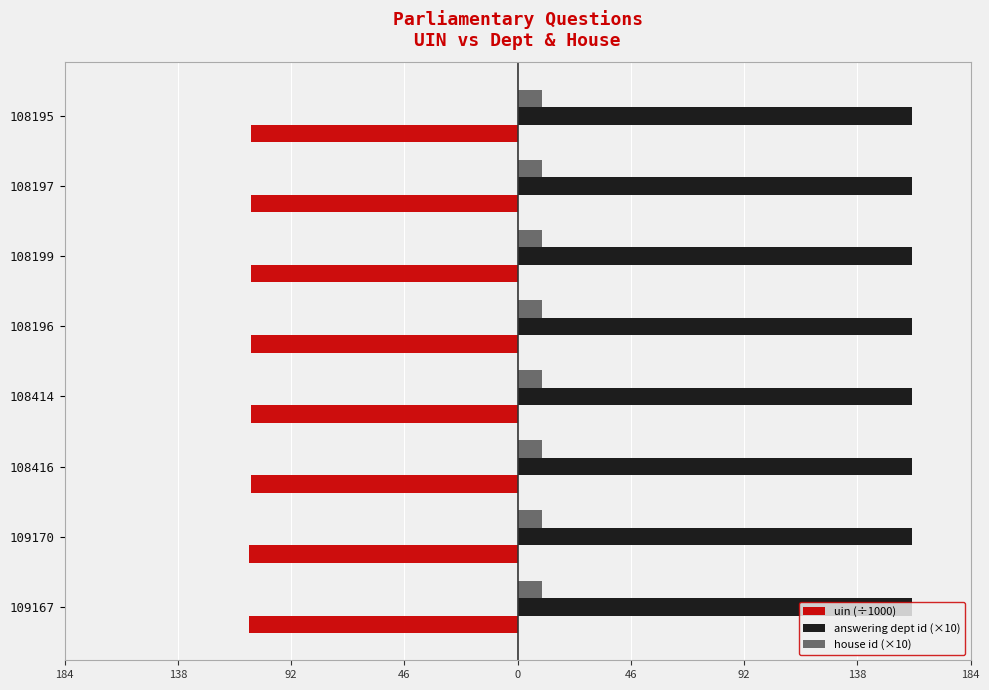

What are all the series names shown in the legend?

uin (÷1000), answering dept id (×10), house id (×10)